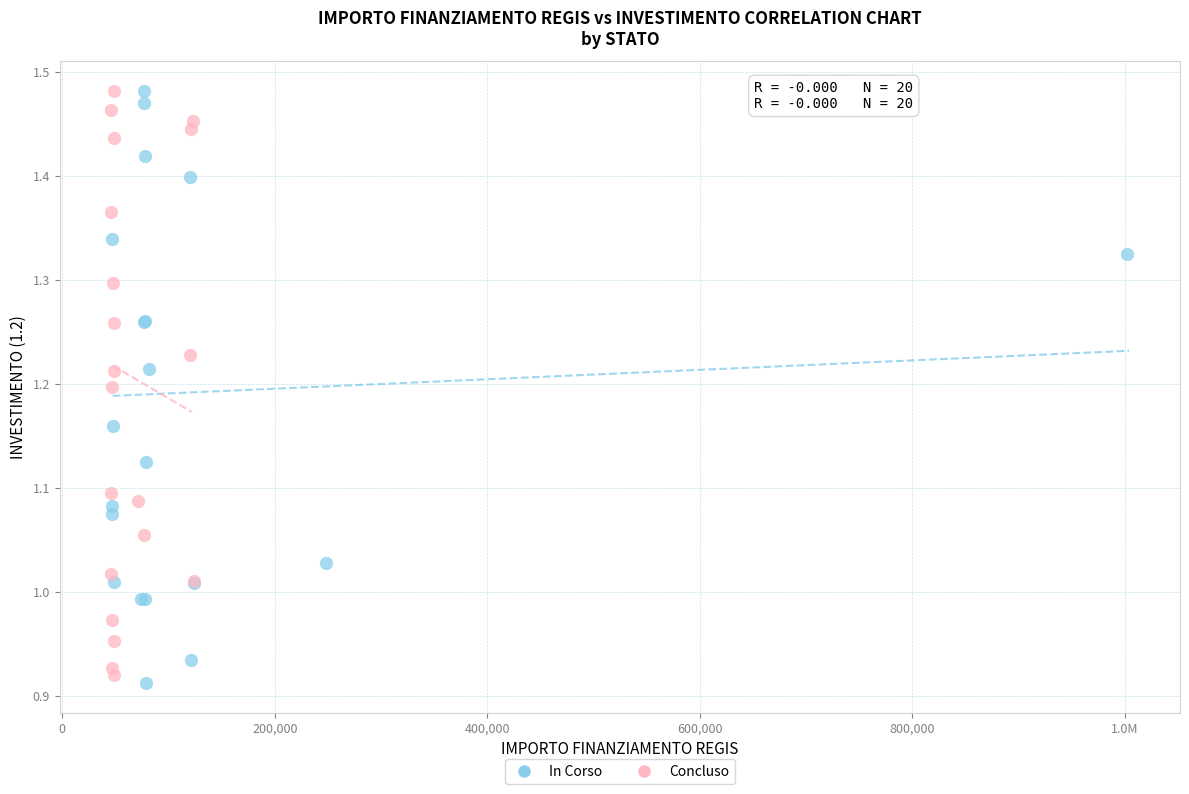

What are all the series names shown in the legend?

In Corso, Concluso